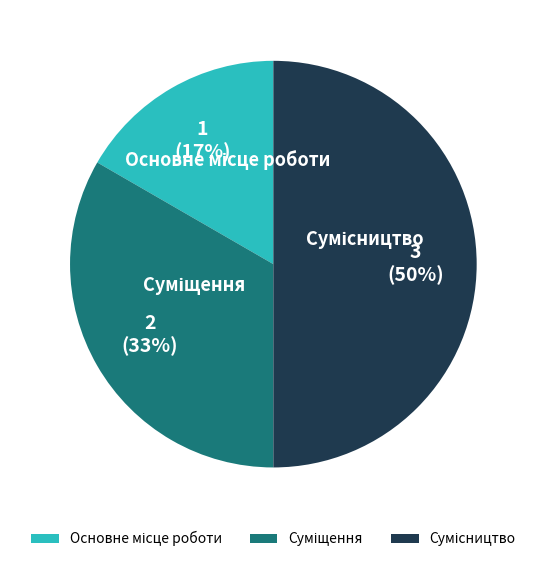

To the nearest percent, what is the average slice percentage?

33%